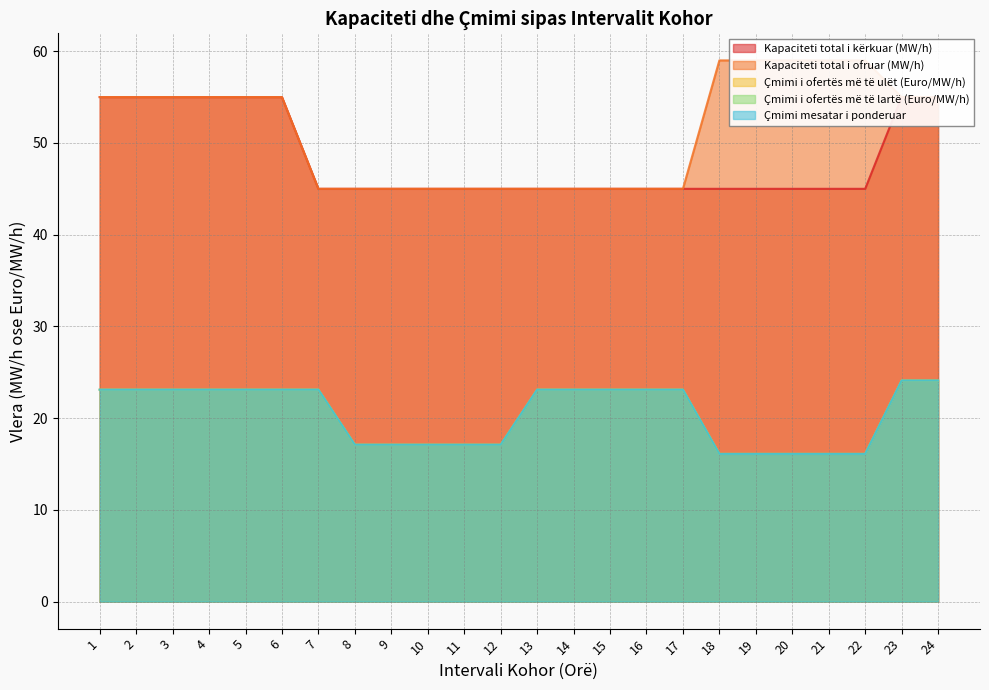

How many values in the Çmimi i ofertës më të ulët (Euro/MW/h) series exceed 23?

14